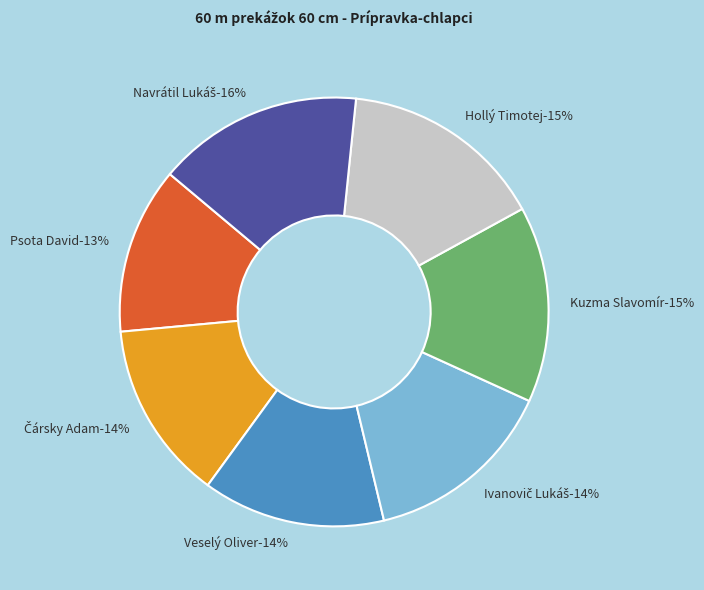

True or false: Kuzma Slavomír accounts for 15% of the total.

True